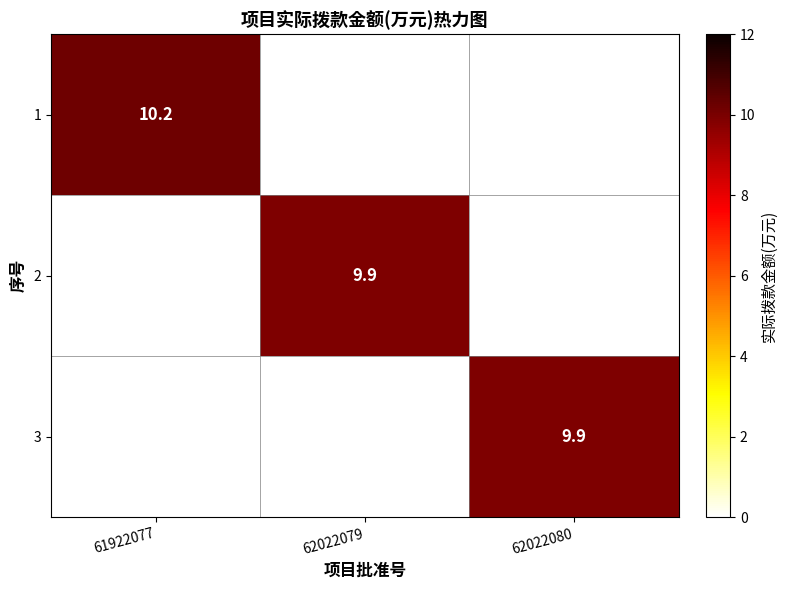

The value of 1 at 61922077 is 14.4. True or false?

False